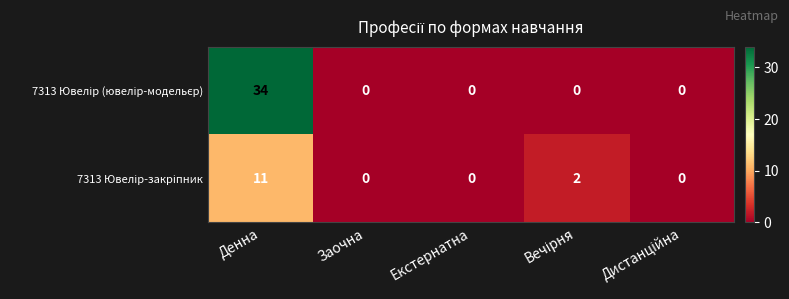

What is the spread (max minus min) of values at Денна?

23